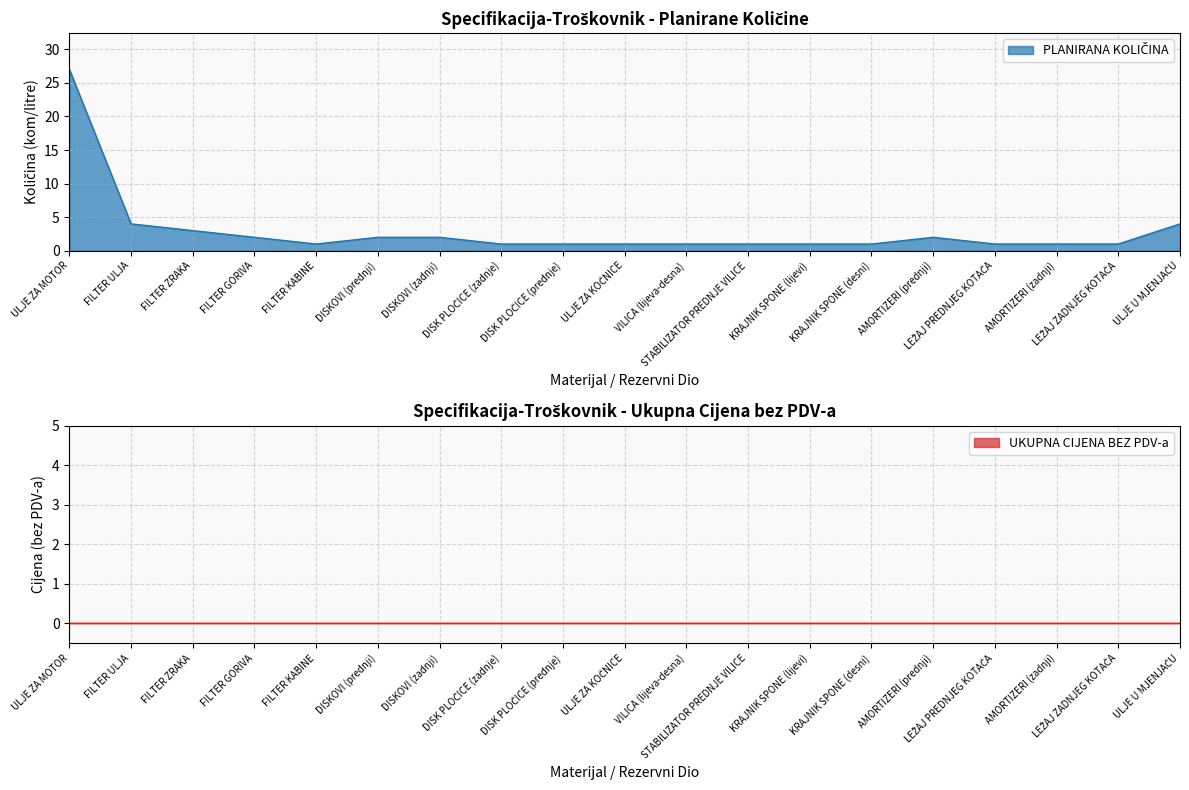

Does the chart have visible grid lines?

Yes